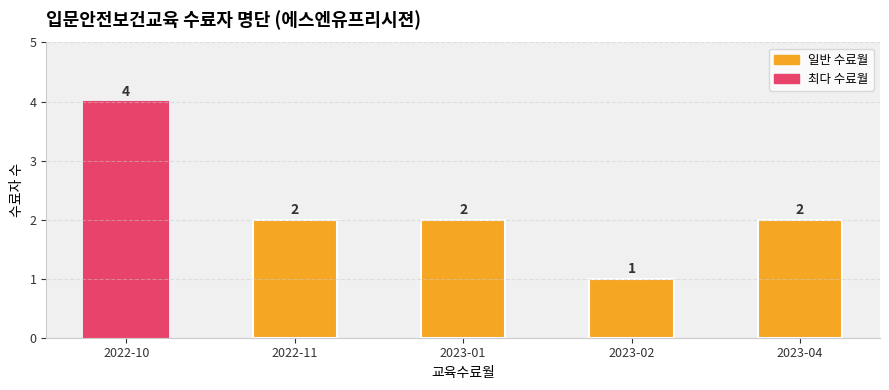

What position from the left is 2023-04?

5